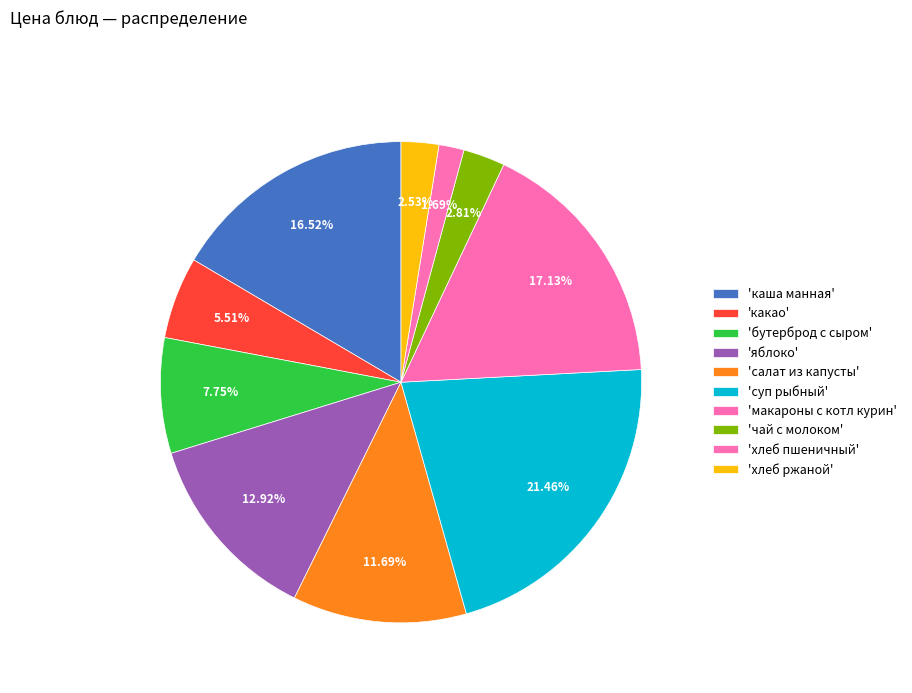

How many slices are in this pie chart?

10